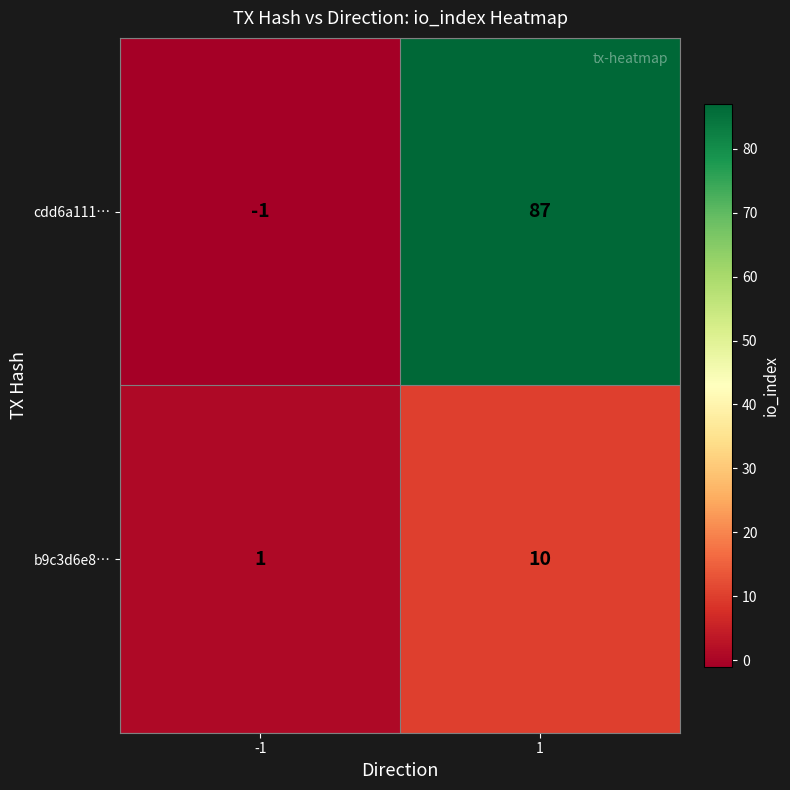

Which series has the largest total across all categories?

cdd6a111…